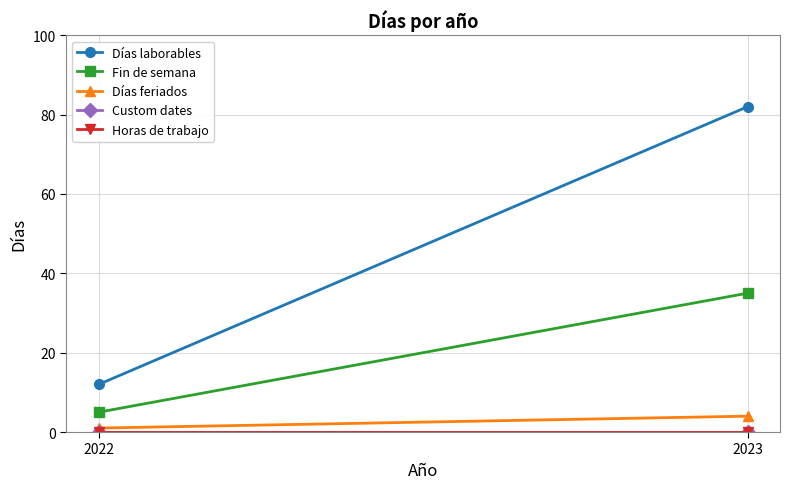

Reading left to right, what are all the values shown in this chart?

Días laborables: 12	82
Fin de semana: 5	35
Días feriados: 1	4
Custom dates: 0	0
Horas de trabajo: 0	0